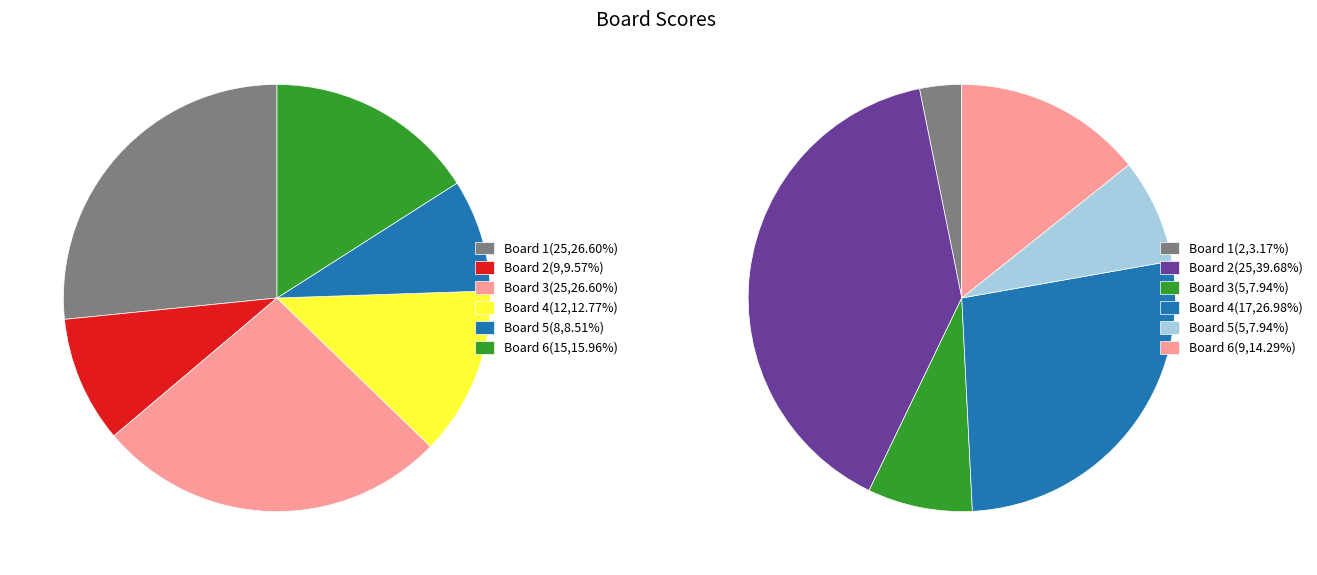

Rank the series at Board 5 from highest to lowest value.

Score 1, Score 2